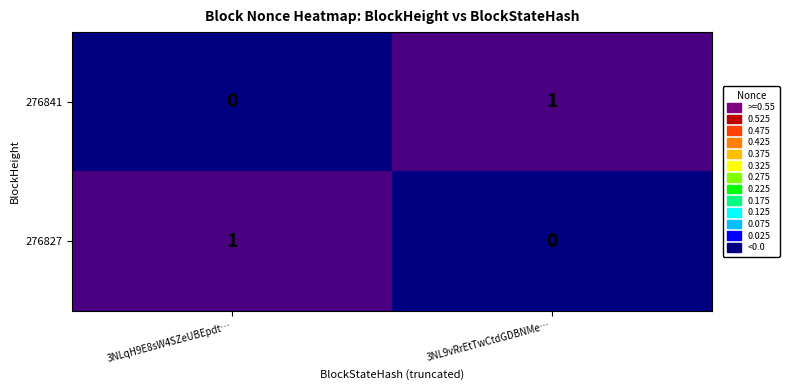

Reading right to left, what are all the values shown in this chart?

276841: 3NL9vRrEtTwCtdGDBNMe…=1	3NLqH9E8sW4SZeUBEpdt…=0
276827: 3NL9vRrEtTwCtdGDBNMe…=0	3NLqH9E8sW4SZeUBEpdt…=1